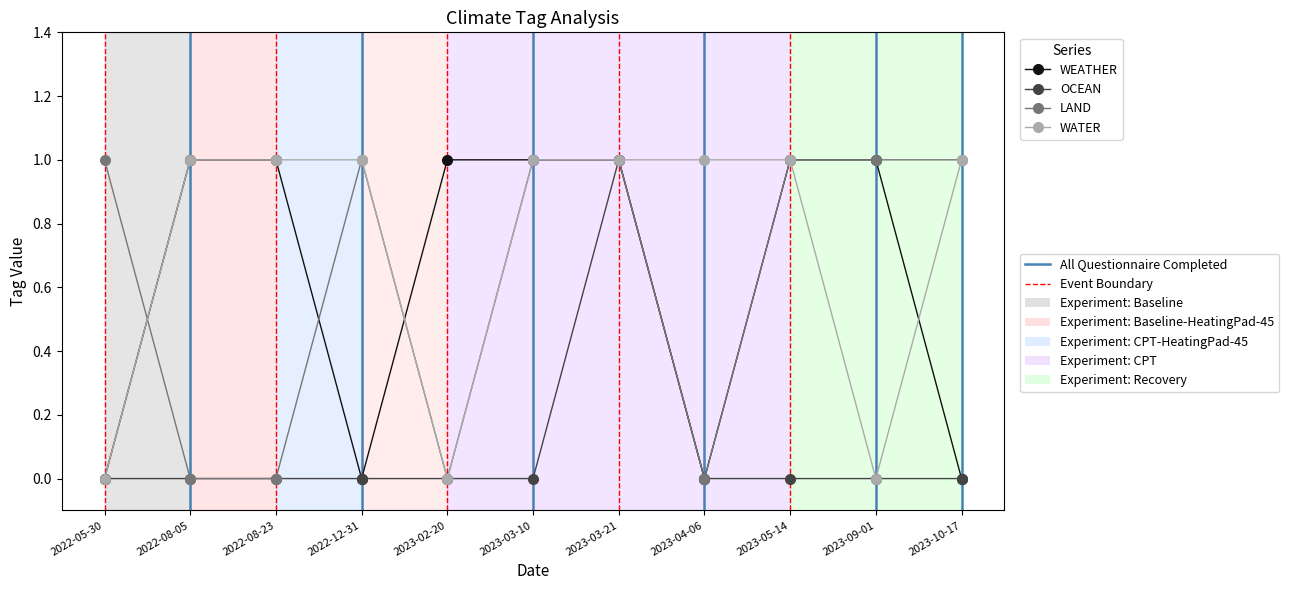

At which category is the sum across all series the highest?

2023-03-21